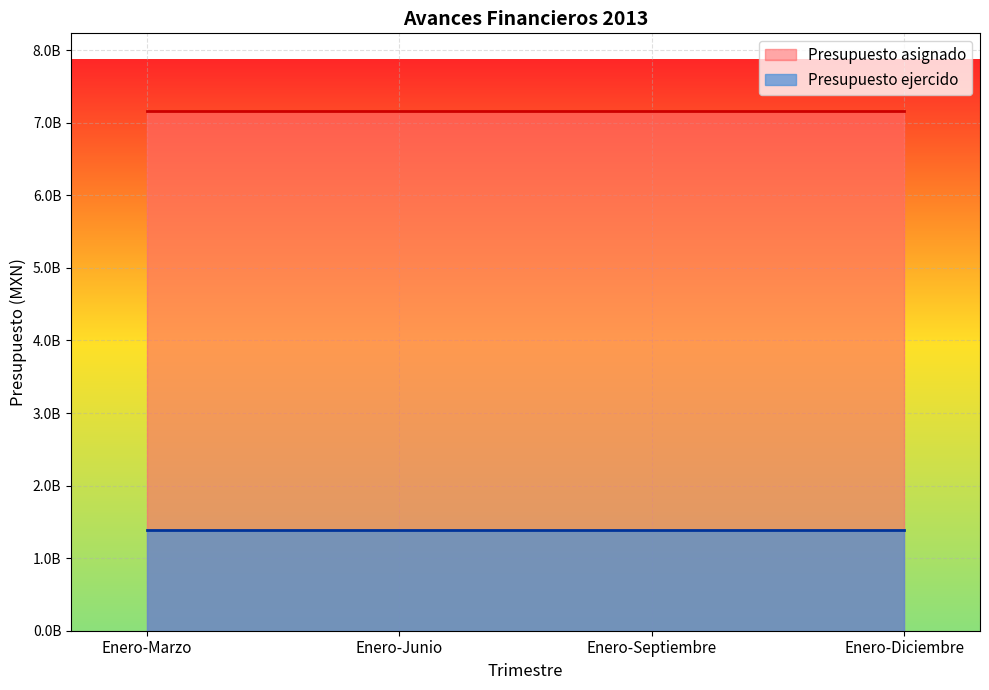

List the labels in order of Presupuesto asignado value, largest first.

Enero-Marzo, Enero-Junio, Enero-Septiembre, Enero-Diciembre